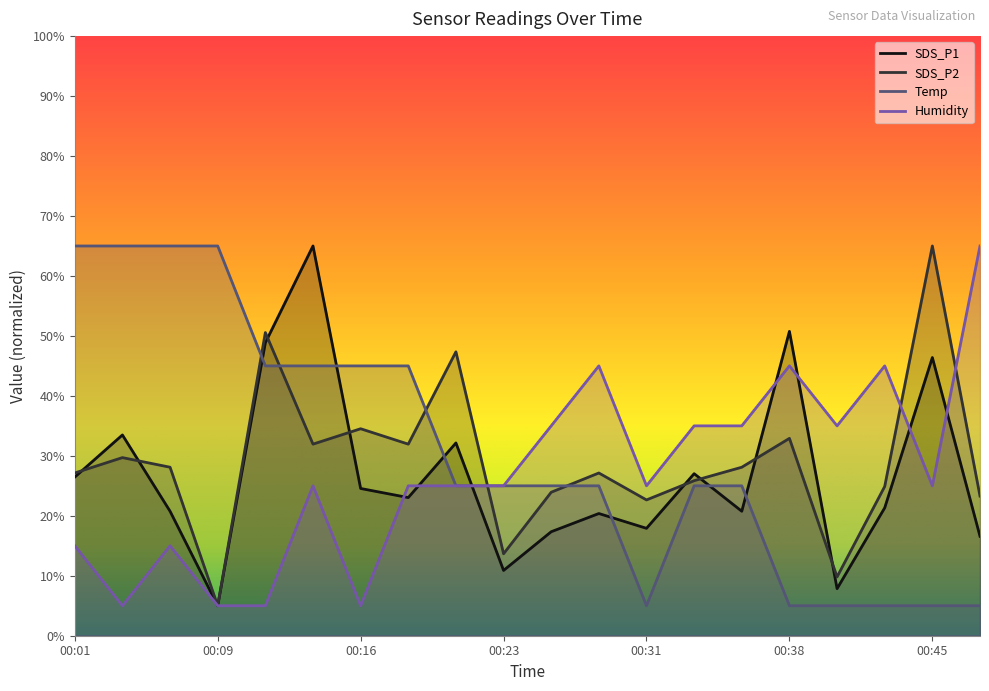

At which category is the sum across all series the highest?

00:14